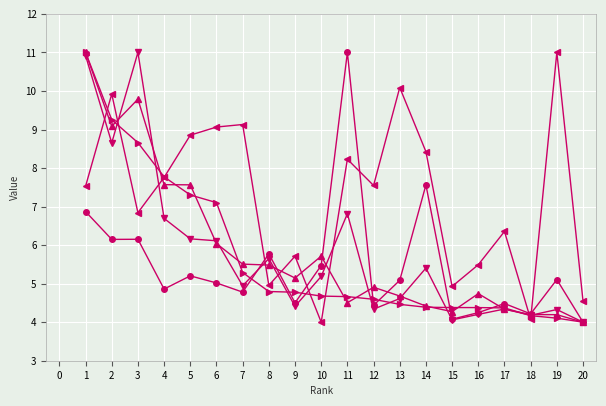

What is the minimum value shown in the chart?

4.0